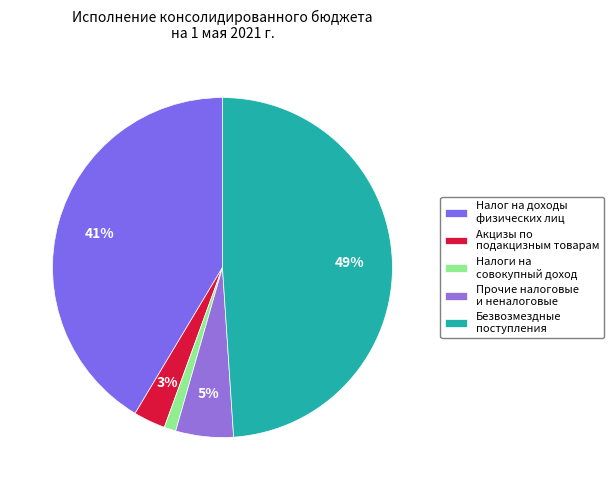

How many slices are in this pie chart?

5